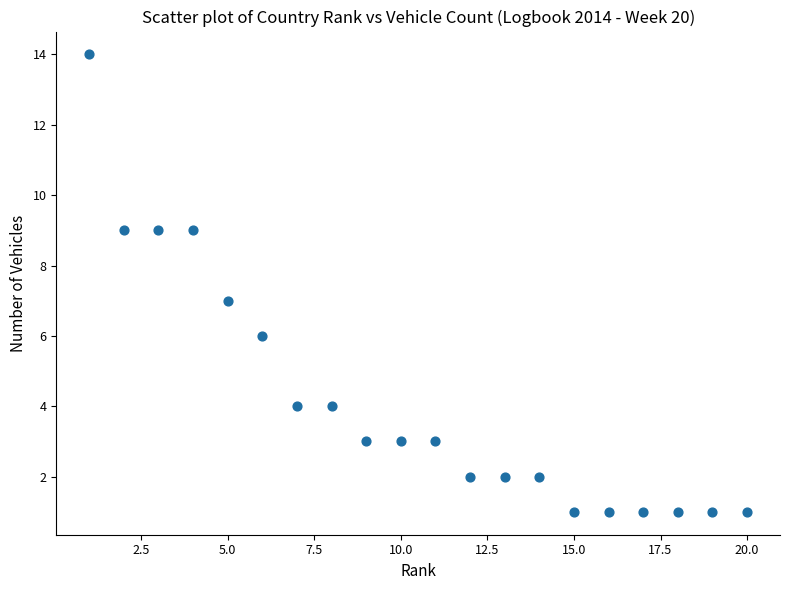

What is the range of Y values (max minus min)?

13